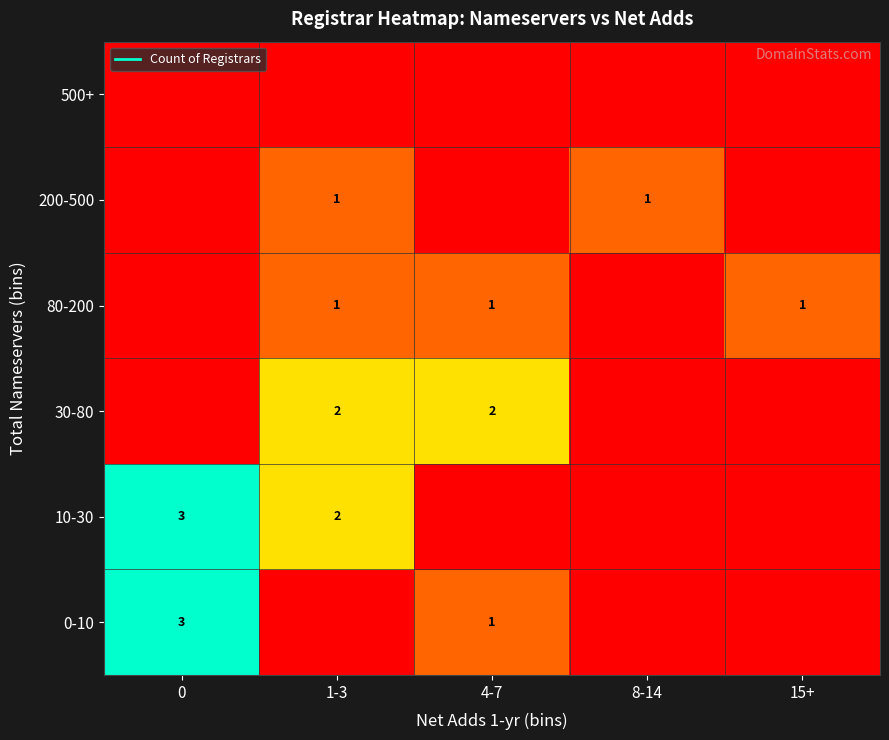

How many distinct data groups are displayed?

6